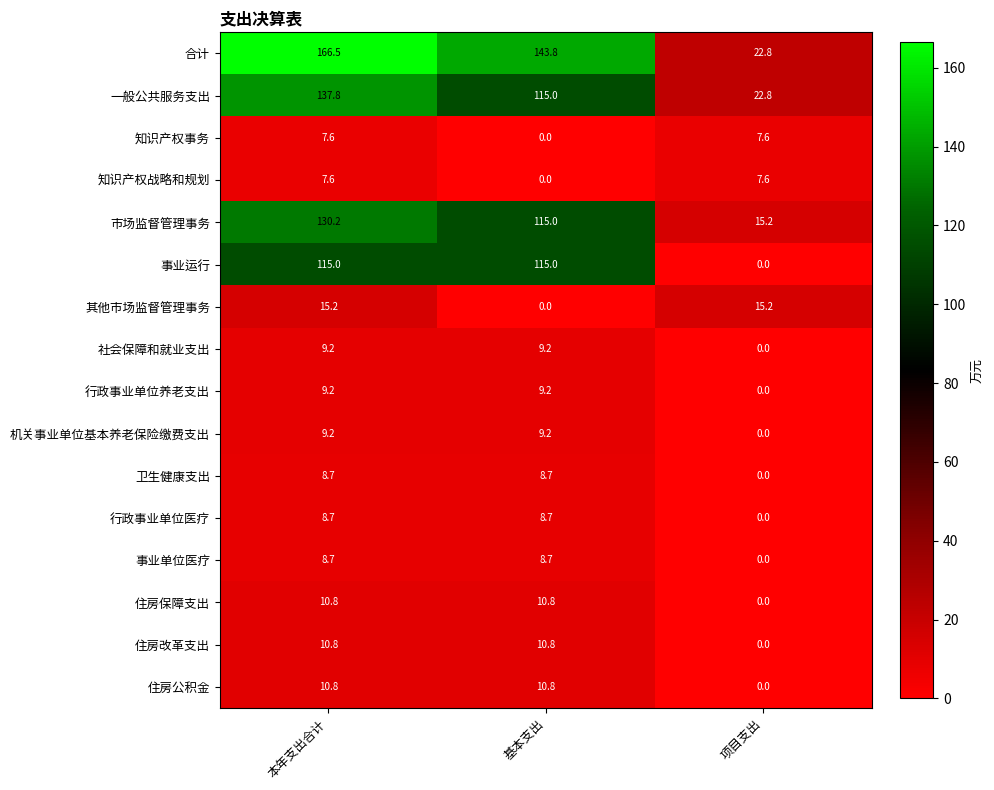

Which category has the highest value across all series?

本年支出合计